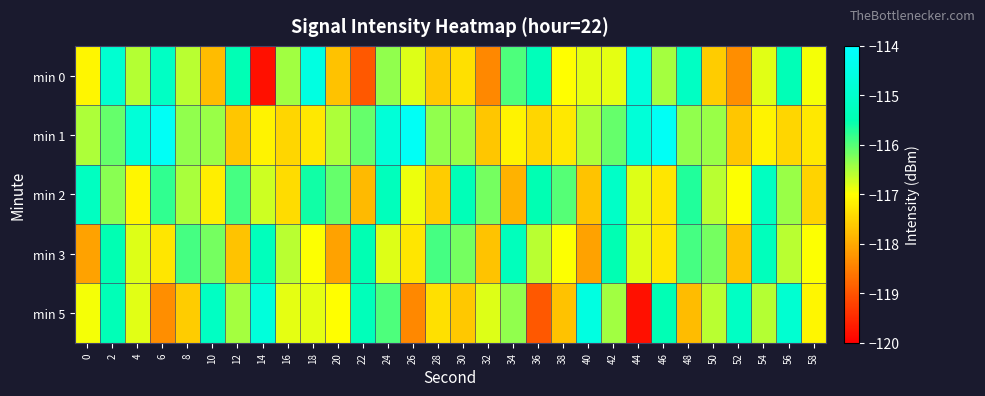

Which has a higher value, 0 or 36?

36